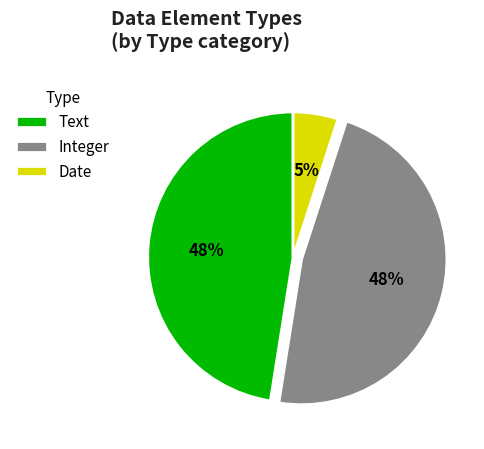

The Integer slice represents 59% of the pie. True or false?

False